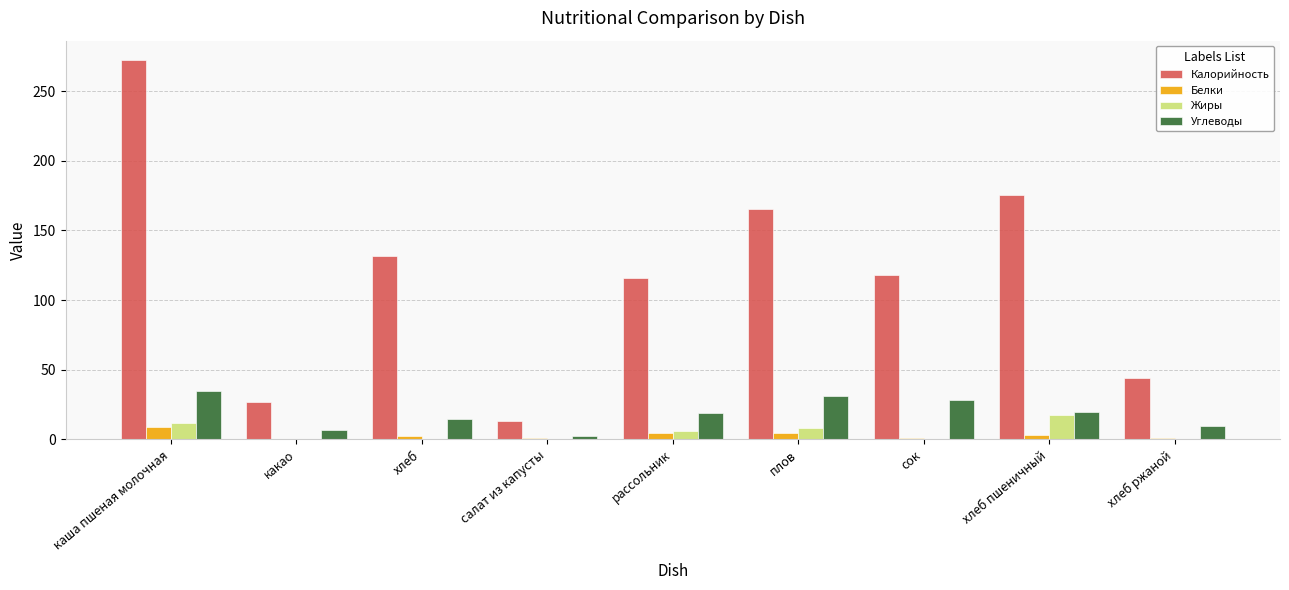

Are the bars grouped side by side (vs. stacked)?

Yes